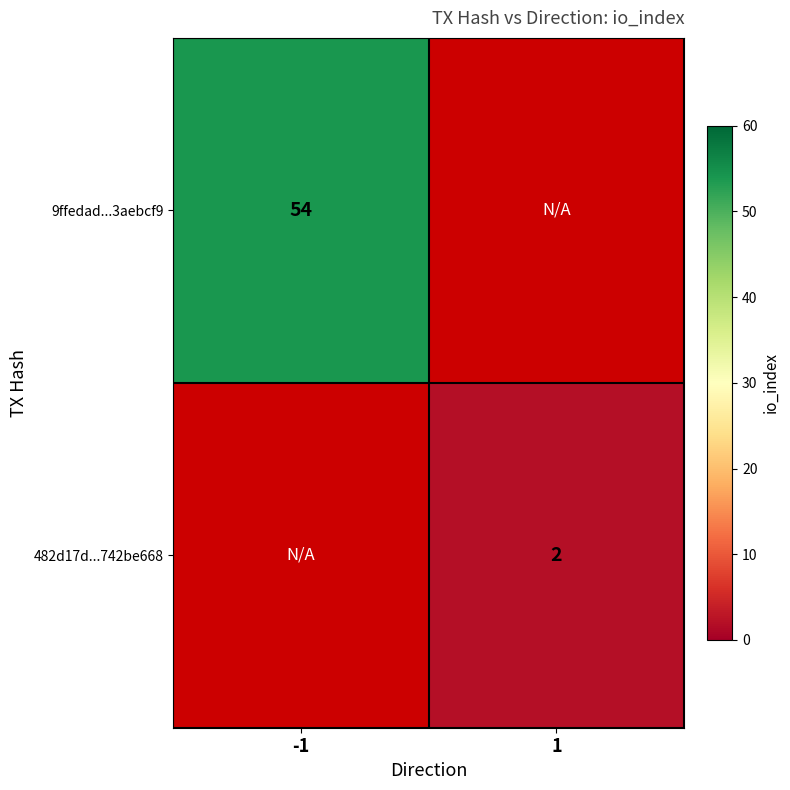

The 482d17d...742be668 series shows 3 at 1. True or false?

False